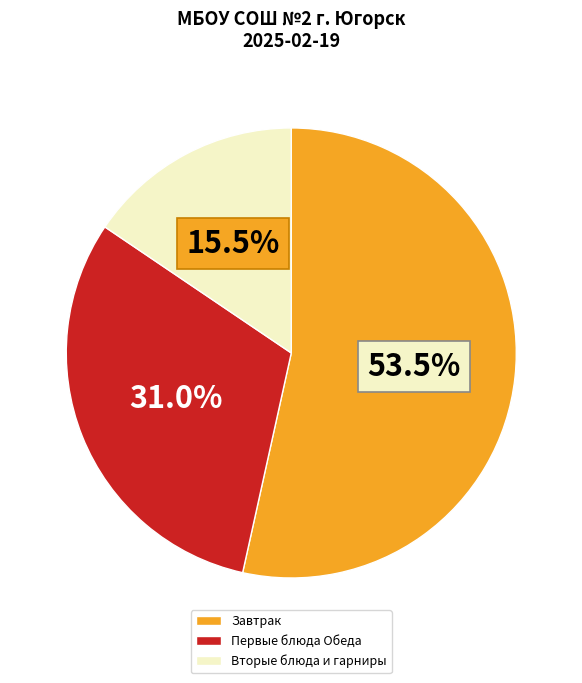

Which slice is the smallest?

Вторые блюда и гарниры